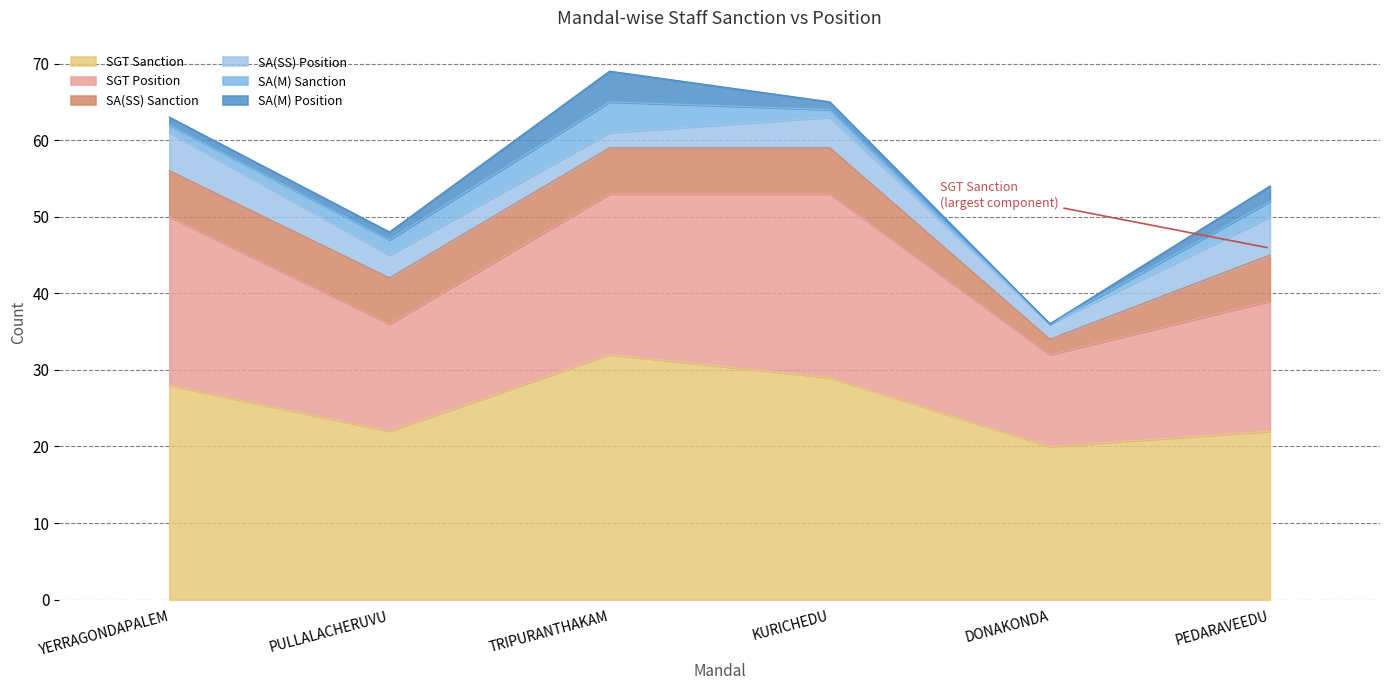

Which series has the widest spread of values?

SGT Sanction